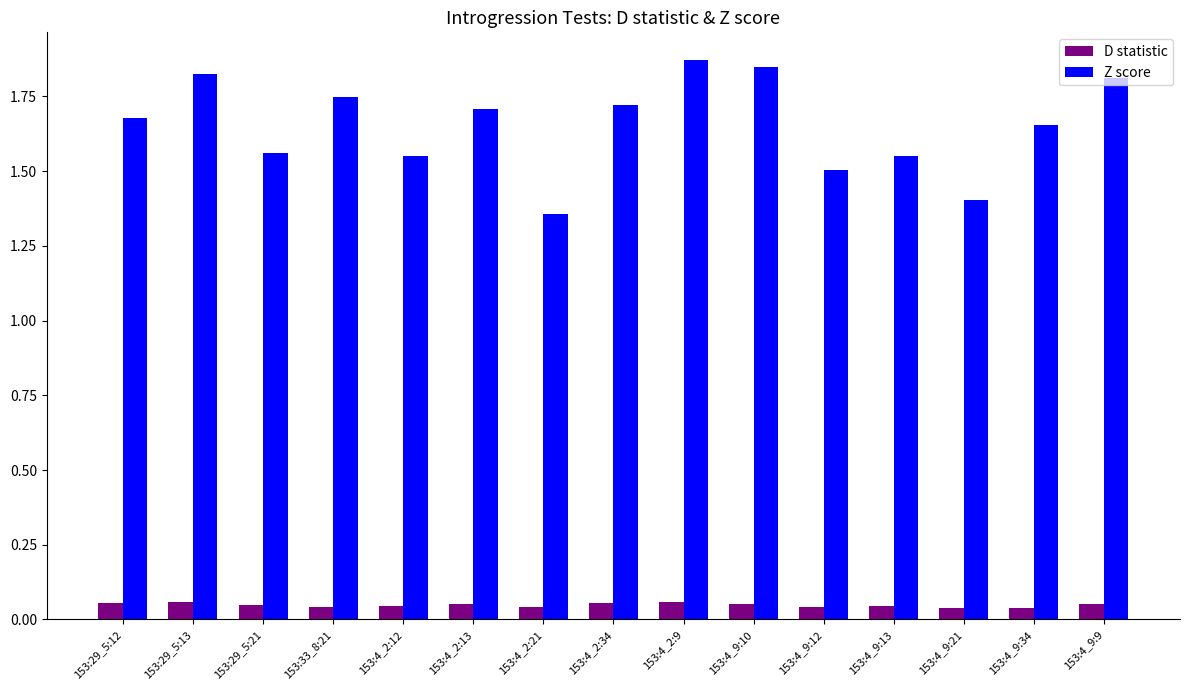

How many Z score values are between 1 and 2?

15